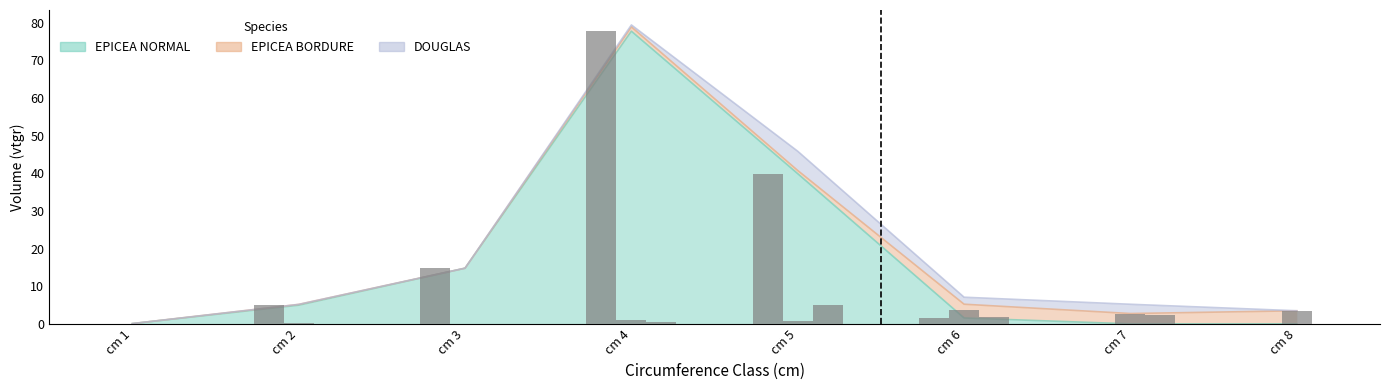

What is the sum of the EPICEA NORMAL values at cm 6 and cm 7?

1.6